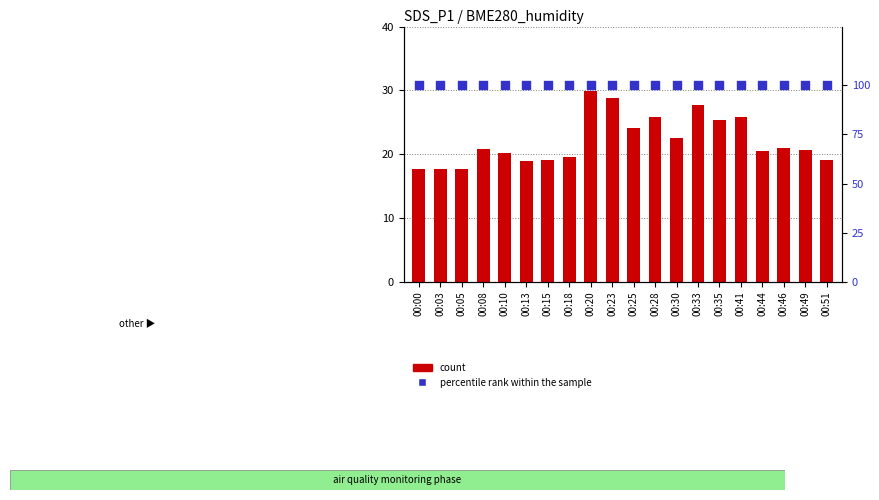

Is the value of percentile rank within the sample at 00:46 greater than the value of count at 00:41?

Yes